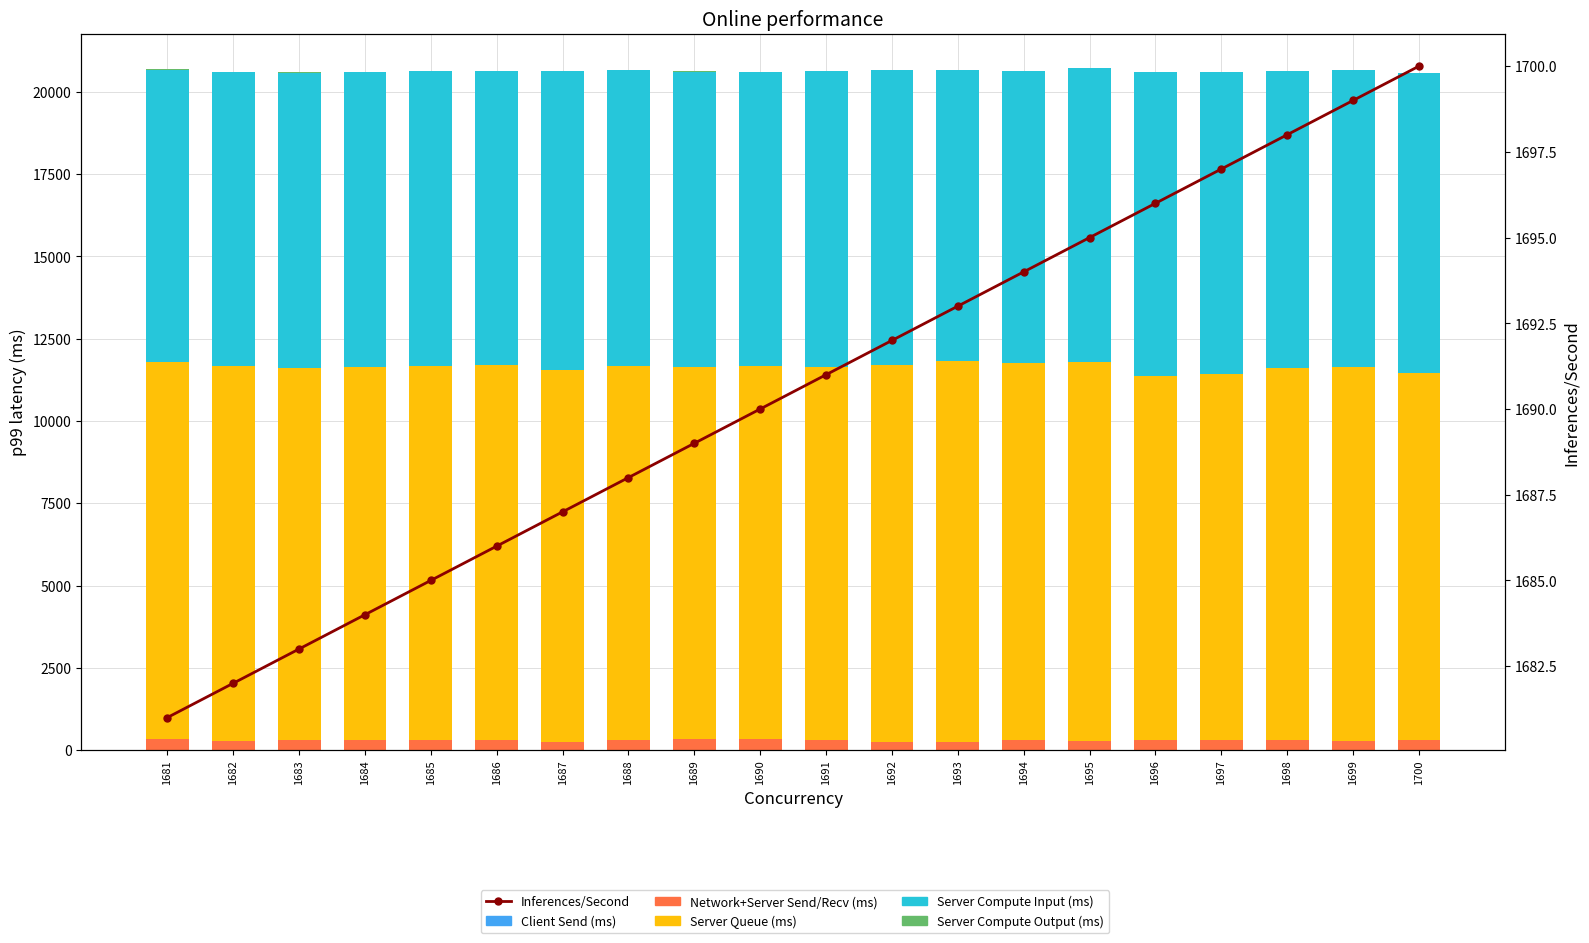

What is the sum of the col_7 (Server Compute Output) values at 1694 and 1691?

3